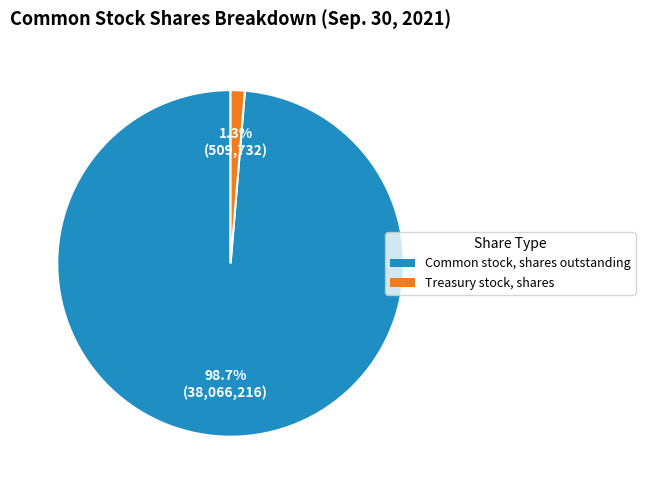

Is there a majority slice in this chart?

Yes